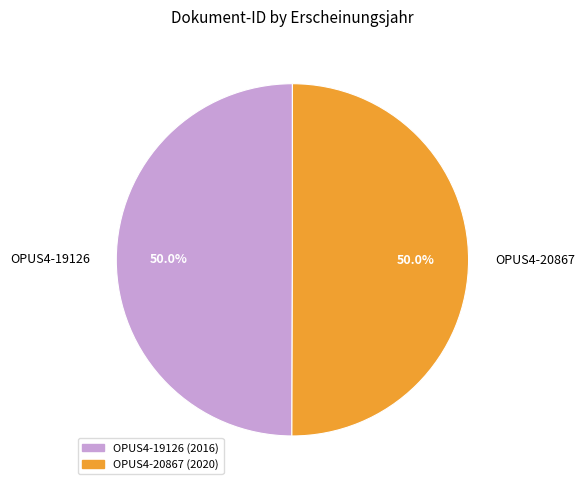

Approximately how many times larger is the value at OPUS4-19126 compared to OPUS4-20867?

1.0